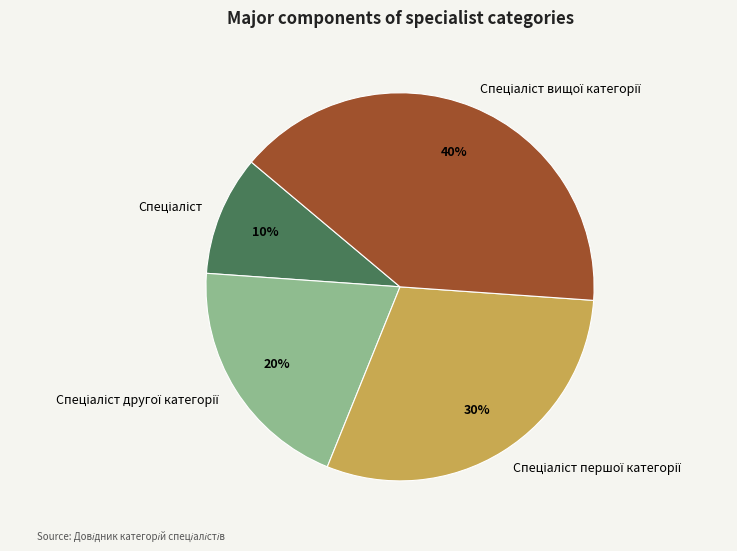

To the nearest percent, what is the average slice percentage?

25%